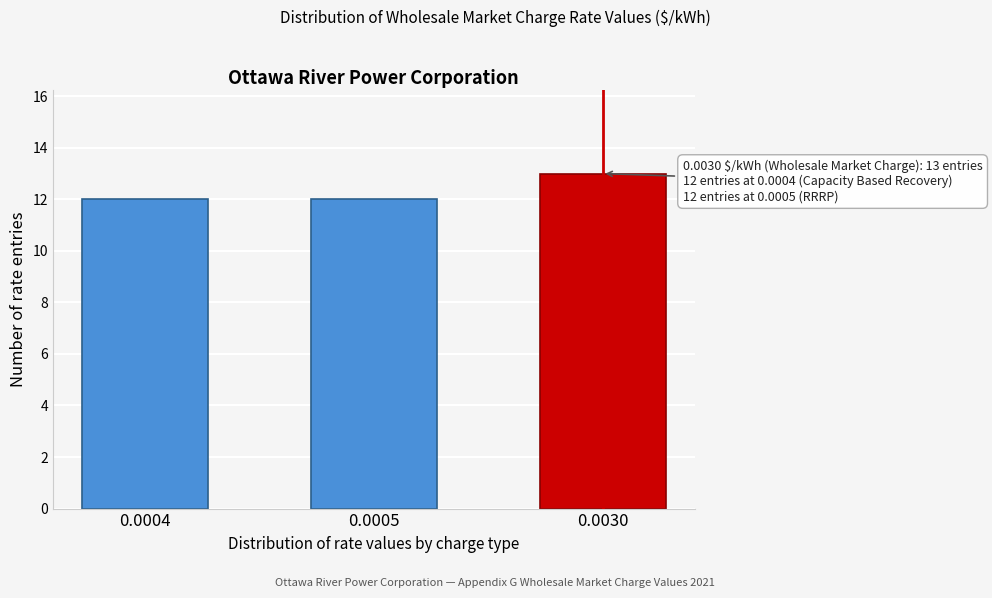

Reading right to left, what are all the values shown in this chart?

13	12	12